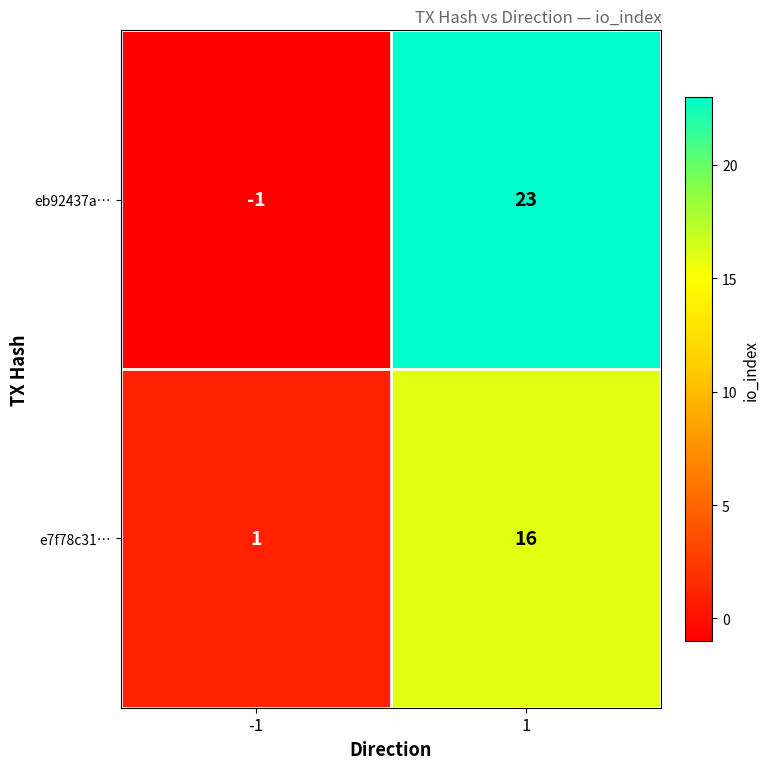

At which category does the chart reach its peak across all series?

1